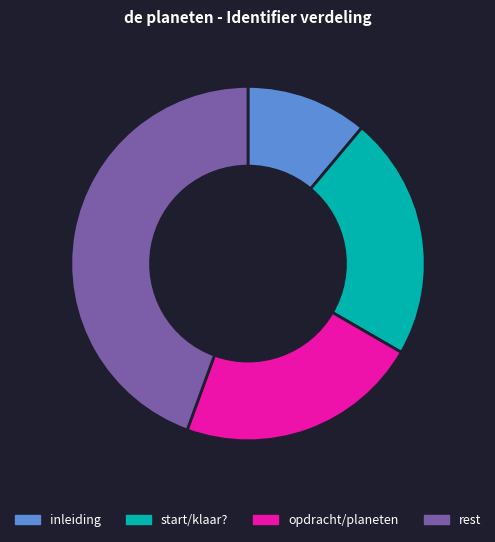

What is the largest slice in the pie chart?

rest